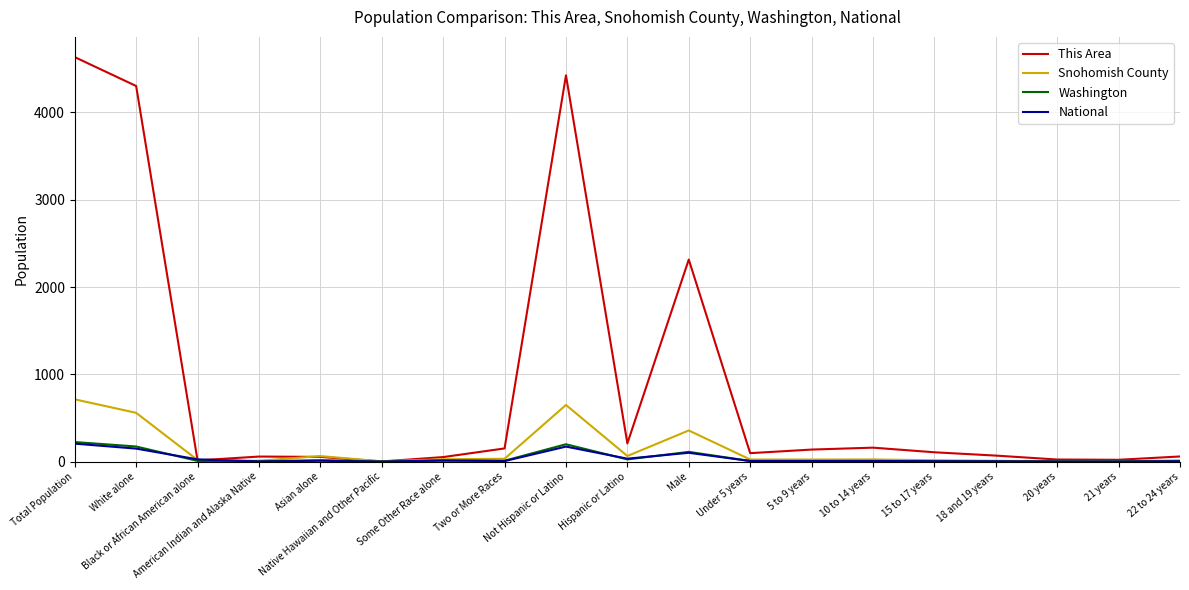

What is the average value of the This Area series?

889.1